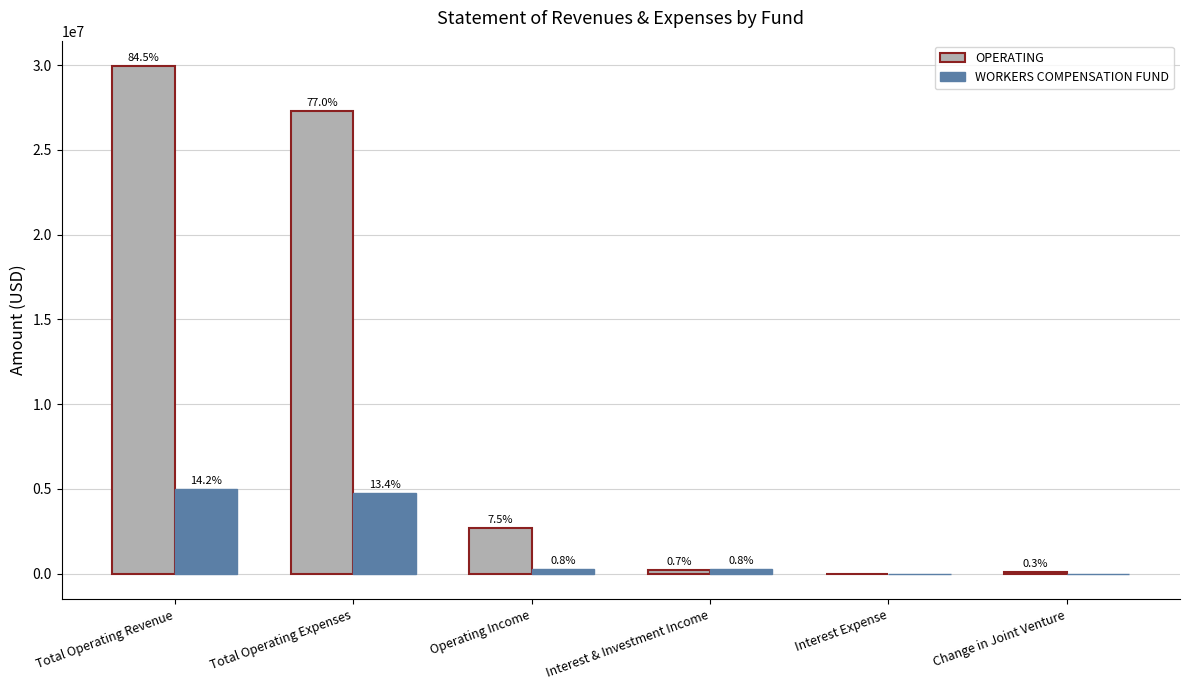

What are all the series names shown in the legend?

OPERATING, WORKERS COMPENSATION FUND